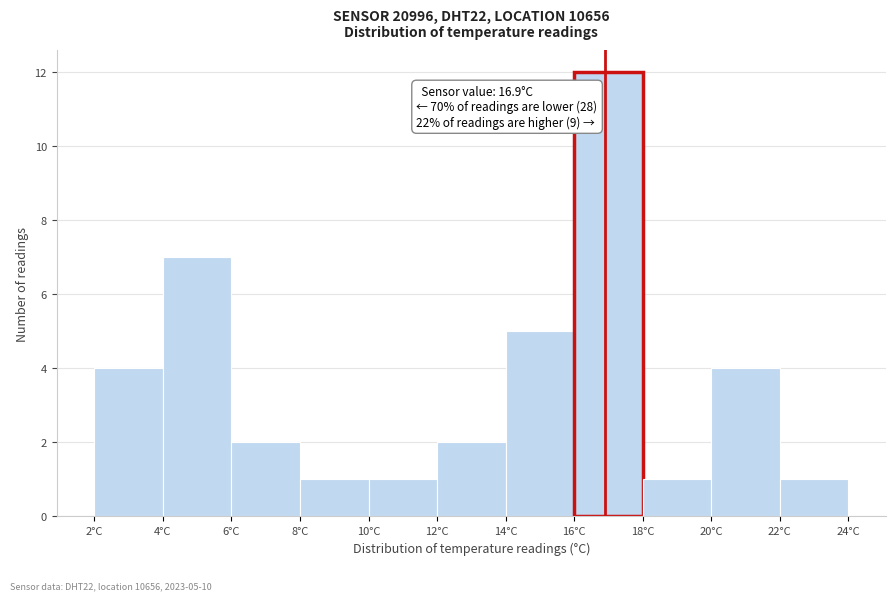

Over which range of the x-axis is the bar tallest?

16 to 18